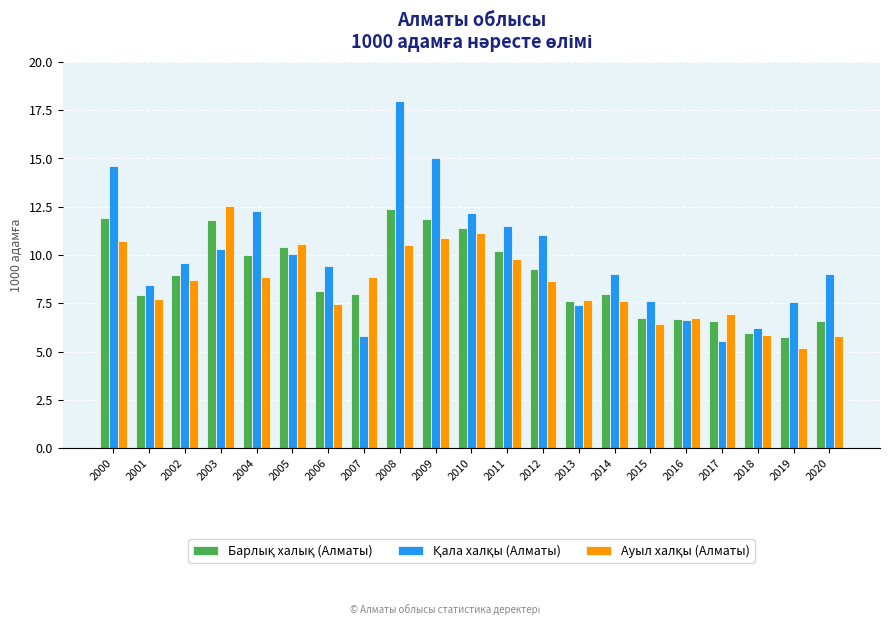

How many data points does each series have?

21